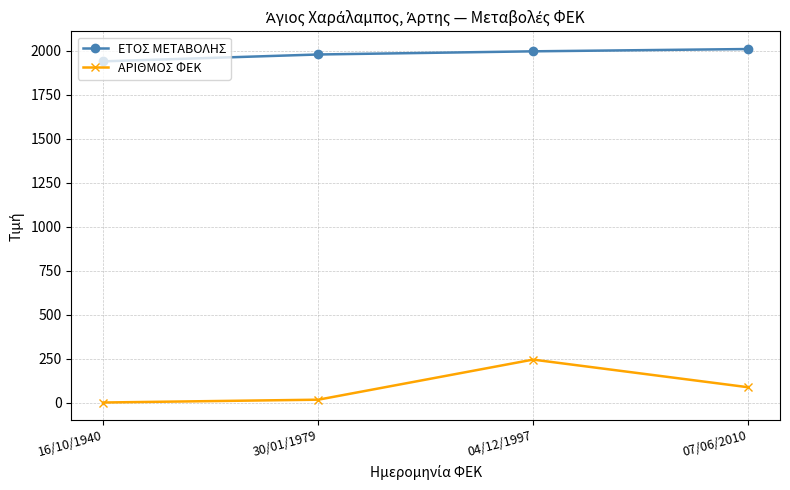

What is the difference between the second highest and second lowest values in the ΑΡΙΘΜΟΣ ΦΕΚ series?

71